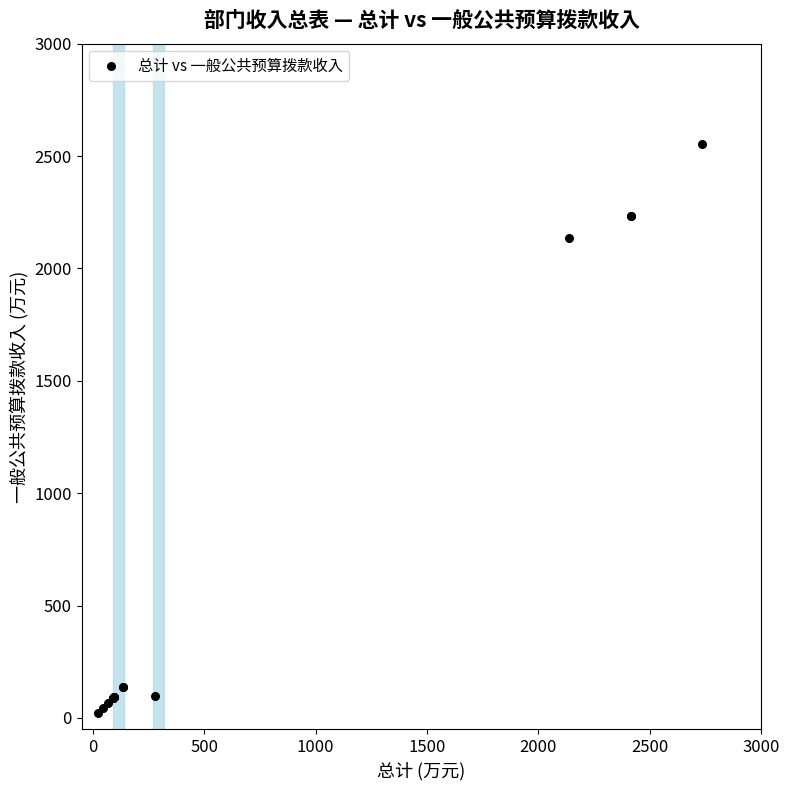

What Y value in the scatter plot is closest to 1287?

2136.5